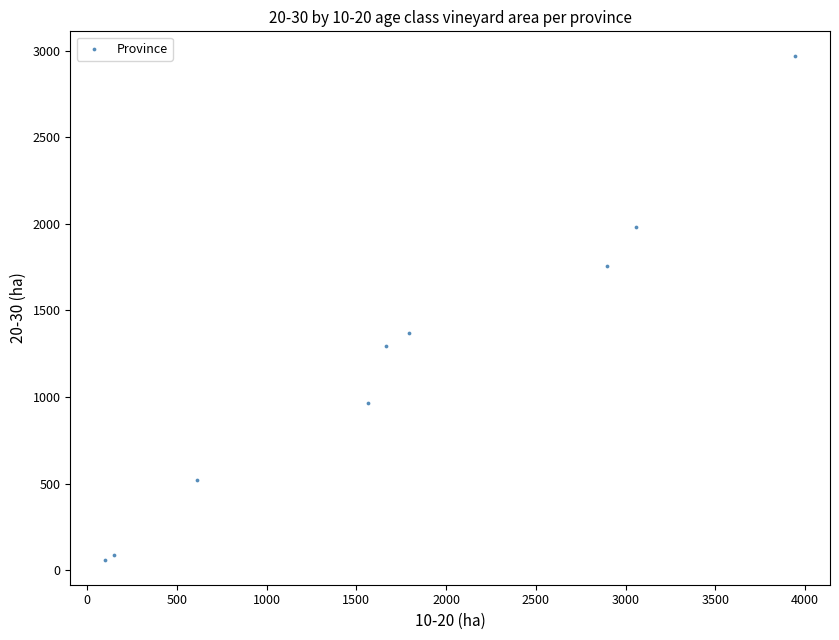

What Y value in the scatter plot is closest to 1514?

1371.3